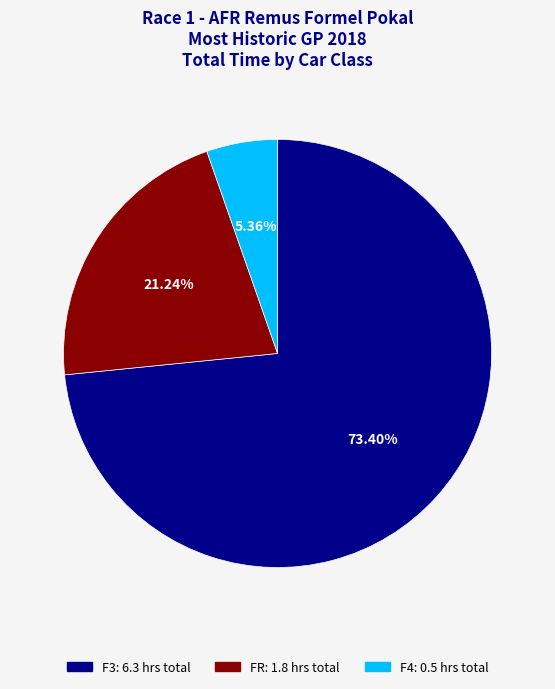

Rank the categories by value from lowest to highest.

F4, FR, F3